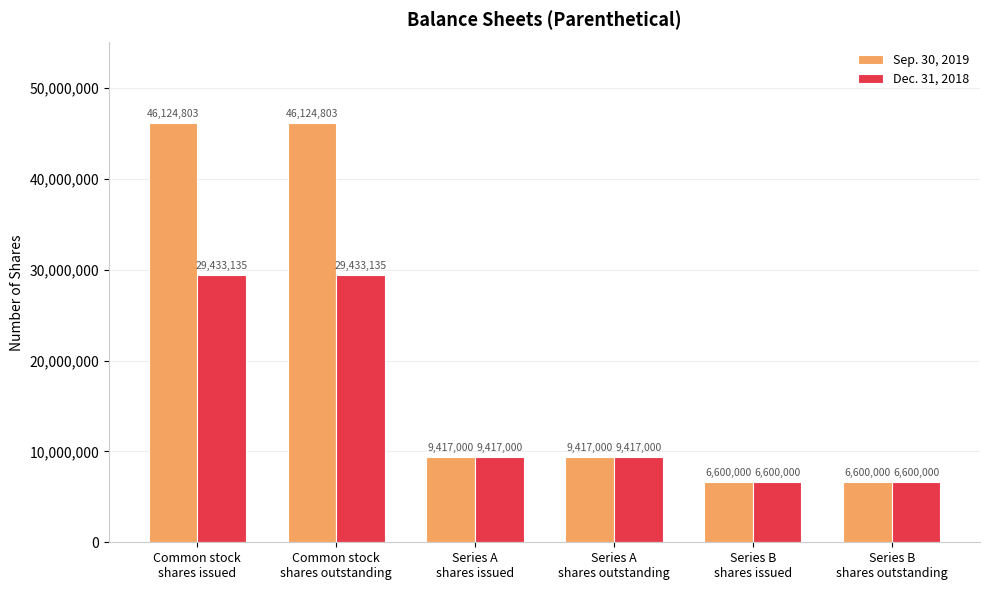

Reading right to left, what are all the values shown in this chart?

Sep. 30, 2019: Series B
shares outstanding=6600000	Series B
shares issued=6600000	Series A
shares outstanding=9417000	Series A
shares issued=9417000	Common stock
shares outstanding=46124803	Common stock
shares issued=46124803
Dec. 31, 2018: Series B
shares outstanding=6600000	Series B
shares issued=6600000	Series A
shares outstanding=9417000	Series A
shares issued=9417000	Common stock
shares outstanding=29433135	Common stock
shares issued=29433135